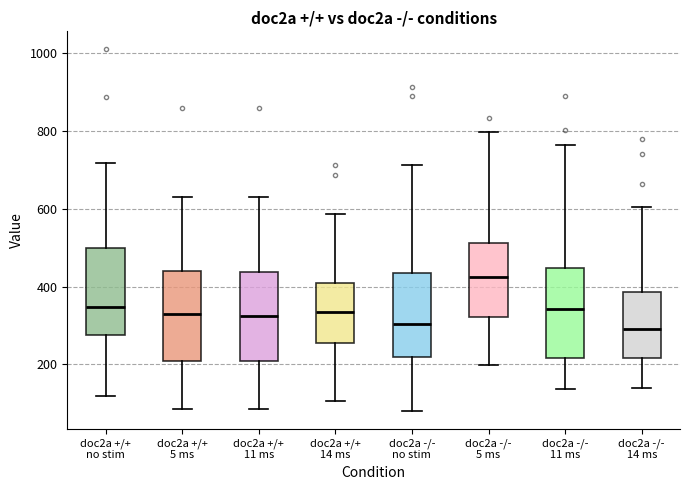

Reading left to right, read every box against the y-axis: the position of its median line, the range the box covers, and the ends of its whiskers. The values are not printed on the chart, so give them approximately, as read against the axis.

doc2a +/+ no stim: median 340, box 280 to 500, whiskers 120 to 720
doc2a +/+ 5 ms: median 320, box 200 to 440, whiskers 80 to 620
doc2a +/+ 11 ms: median 320, box 200 to 440, whiskers 80 to 620
doc2a +/+ 14 ms: median 340, box 260 to 420, whiskers 100 to 580
doc2a -/- no stim: median 300, box 220 to 440, whiskers 80 to 720
doc2a -/- 5 ms: median 420, box 320 to 520, whiskers 200 to 800
doc2a -/- 11 ms: median 340, box 220 to 440, whiskers 140 to 760
doc2a -/- 14 ms: median 300, box 220 to 380, whiskers 140 to 600